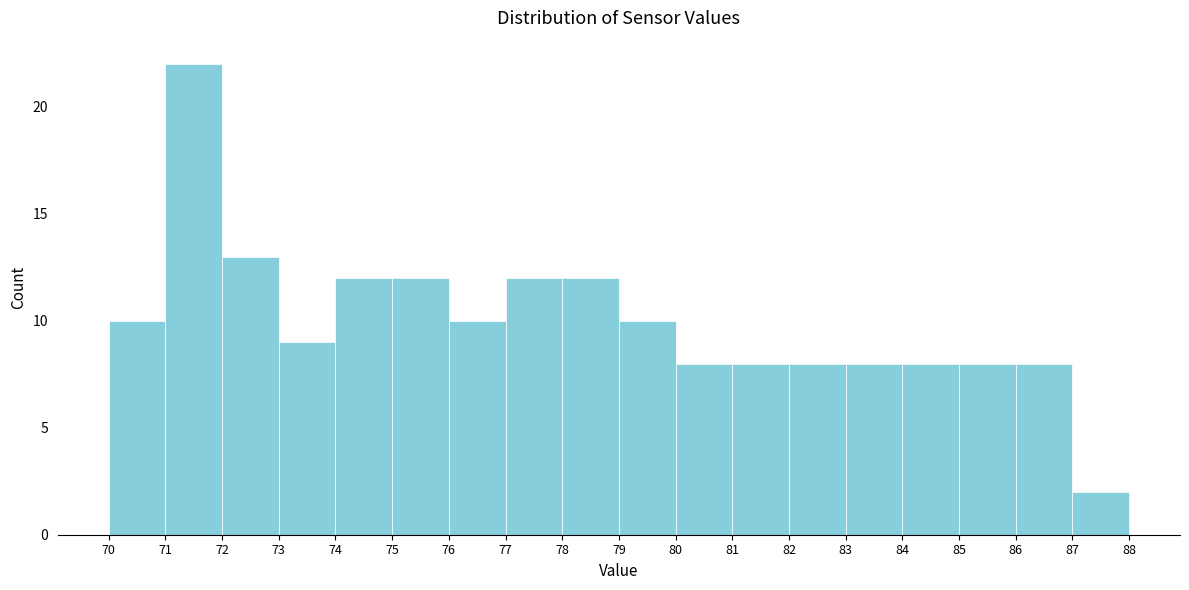

Reading left to right, list every bar in this chart as the range it spans on the x-axis followed by its height. The values are not printed on the chart, so give them approximately, as read against the axis.

70 to 71: 10
71 to 72: 22
72 to 73: 13
73 to 74: 9
74 to 75: 12
75 to 76: 12
76 to 77: 10
77 to 78: 12
78 to 79: 12
79 to 80: 10
80 to 81: 8
81 to 82: 8
82 to 83: 8
83 to 84: 8
84 to 85: 8
85 to 86: 8
86 to 87: 8
87 to 88: 2